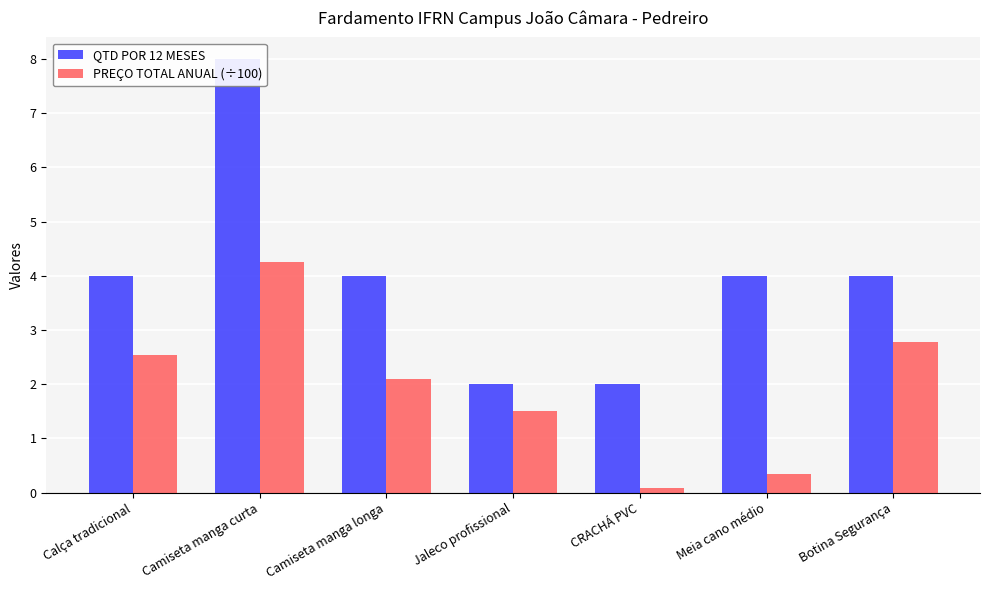

Reading left to right, list all the values displayed in this chart.

QTD POR 12 MESES: Calça tradicional=4.0	Camiseta manga curta=8.0	Camiseta manga longa=4.0	Jaleco profissional=2.0	CRACHÁ PVC=2.0	Meia cano médio=4.0	Botina Segurança=4.0
PREÇO TOTAL ANUAL (÷100): Calça tradicional=2.5	Camiseta manga curta=4.3	Camiseta manga longa=2.1	Jaleco profissional=1.5	CRACHÁ PVC=0.1	Meia cano médio=0.3	Botina Segurança=2.8